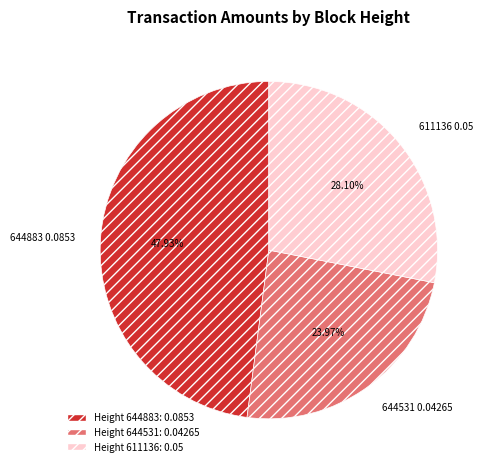

To the nearest percent, what percentage of the pie is 644883?

48%